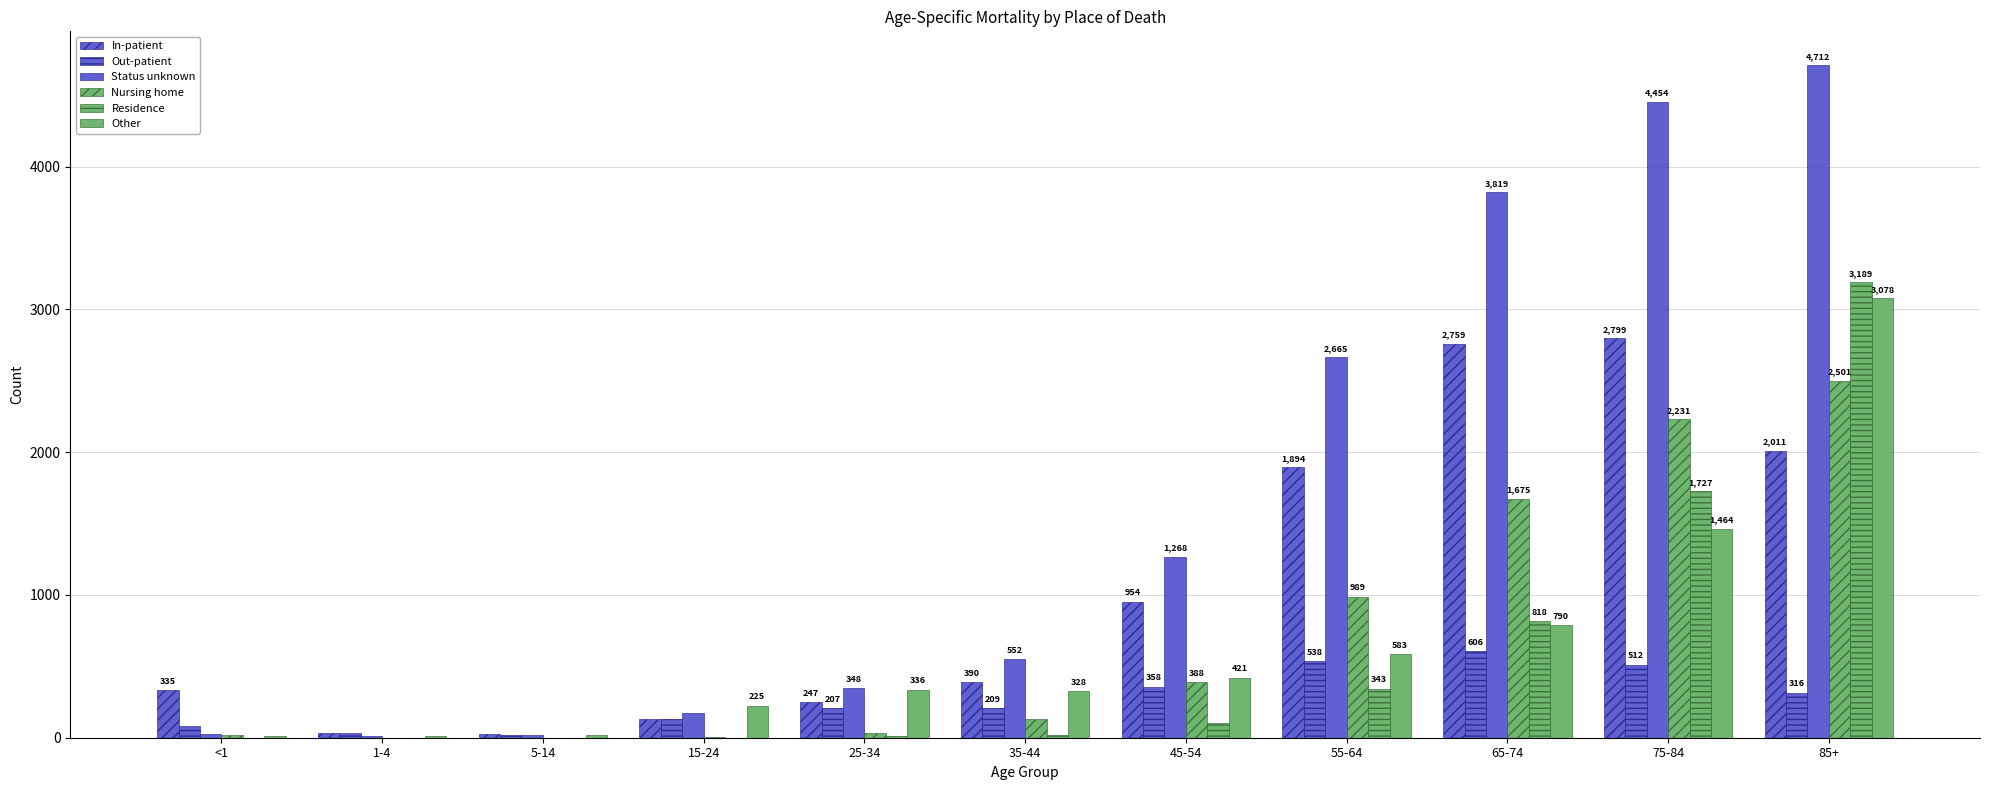

Are the bars horizontal?

No